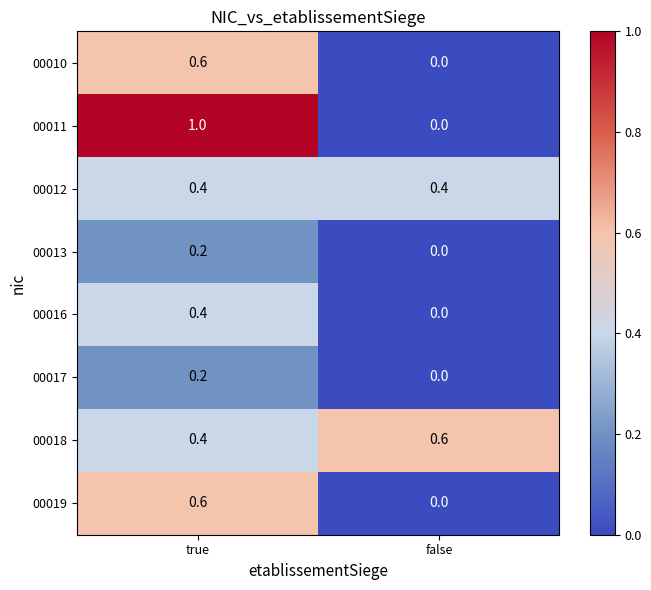

How many data points does each series have?

2